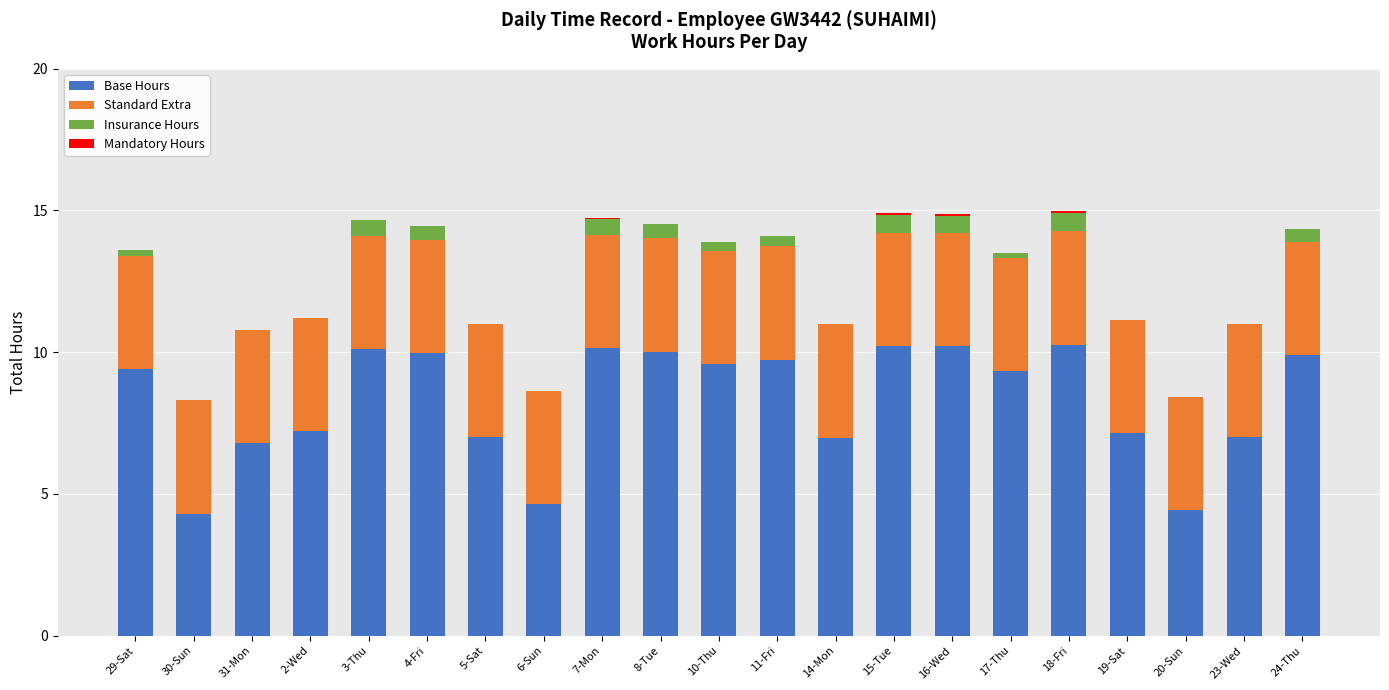

What is the maximum value for Base Hours?

10.3